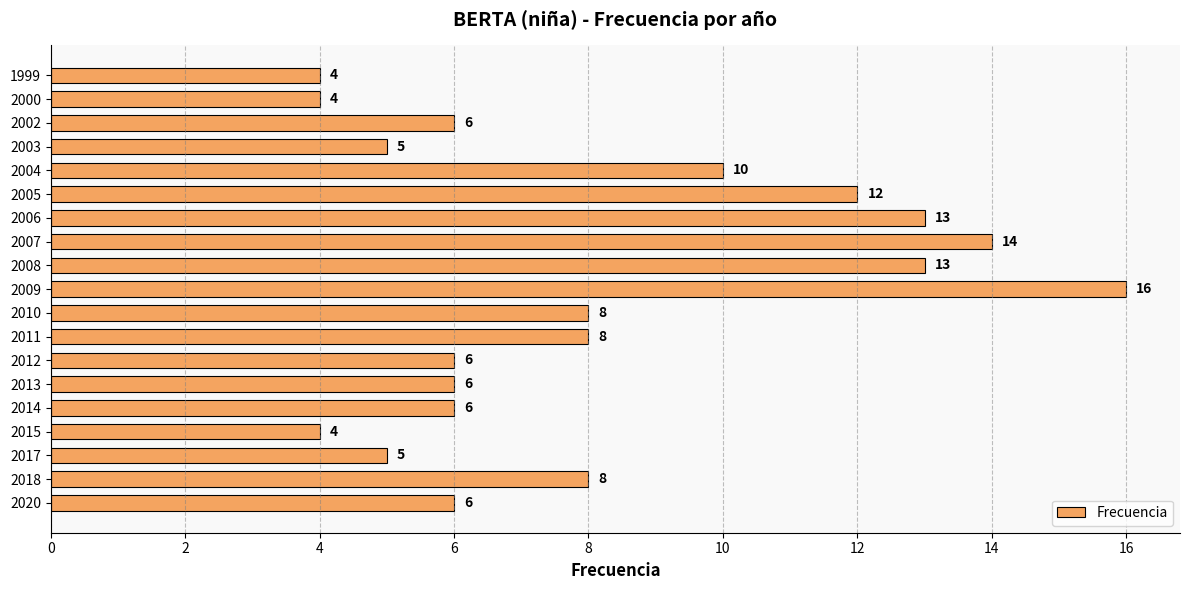

What is the change in value from 2014 to 2006?

+7